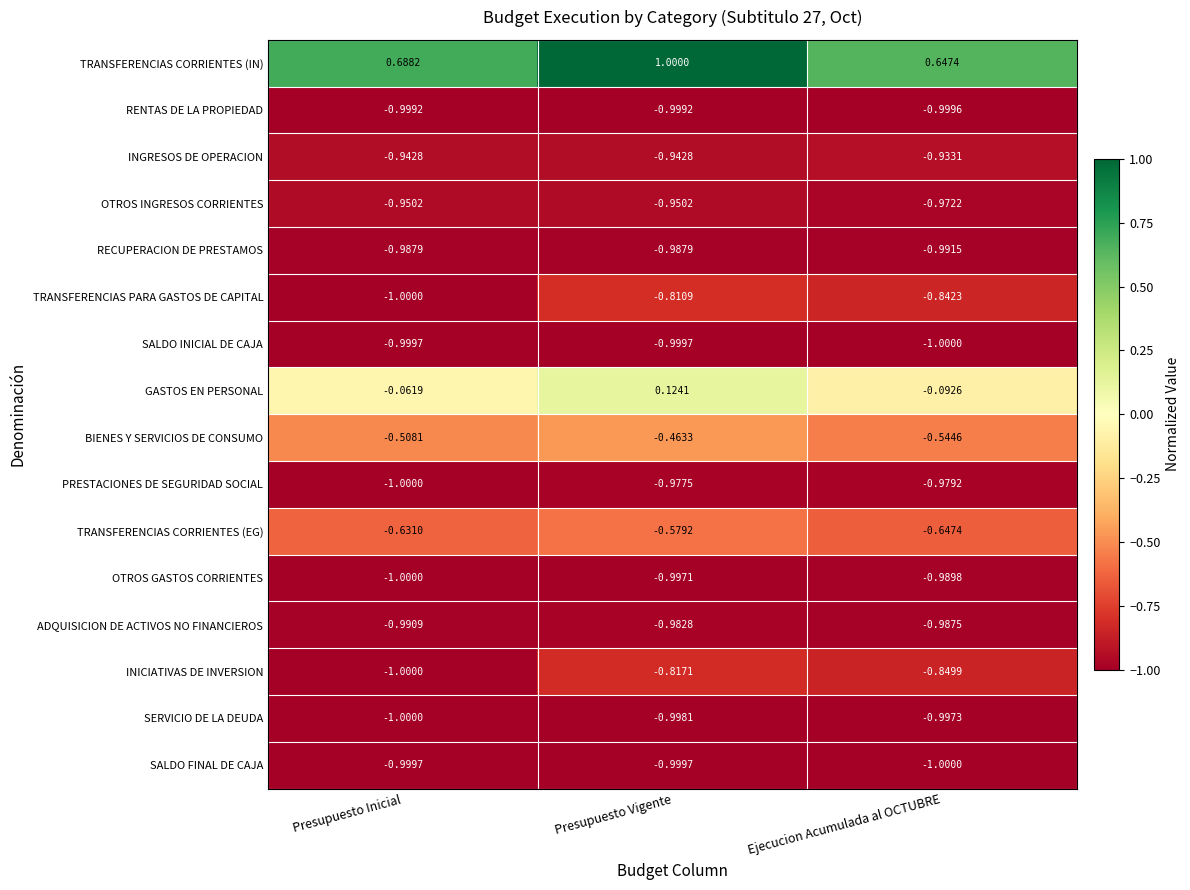

Which series has the widest spread of values?

TRANSFERENCIAS CORRIENTES (IN)